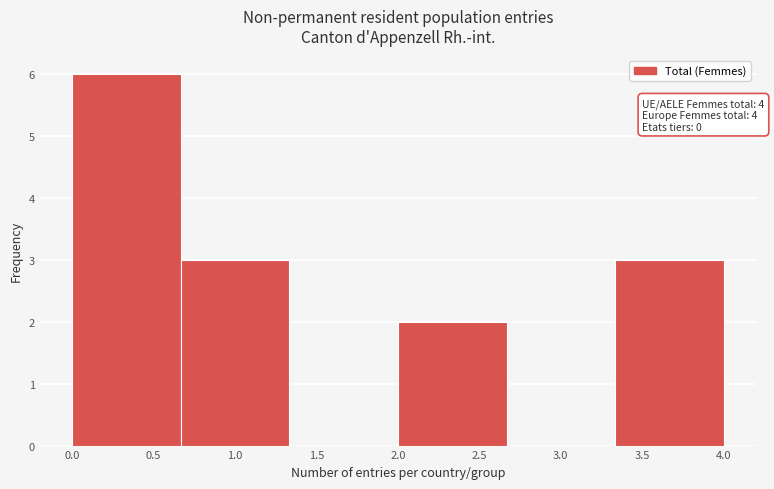

Which range on the x-axis has the tallest bar?

0.00 to 0.65